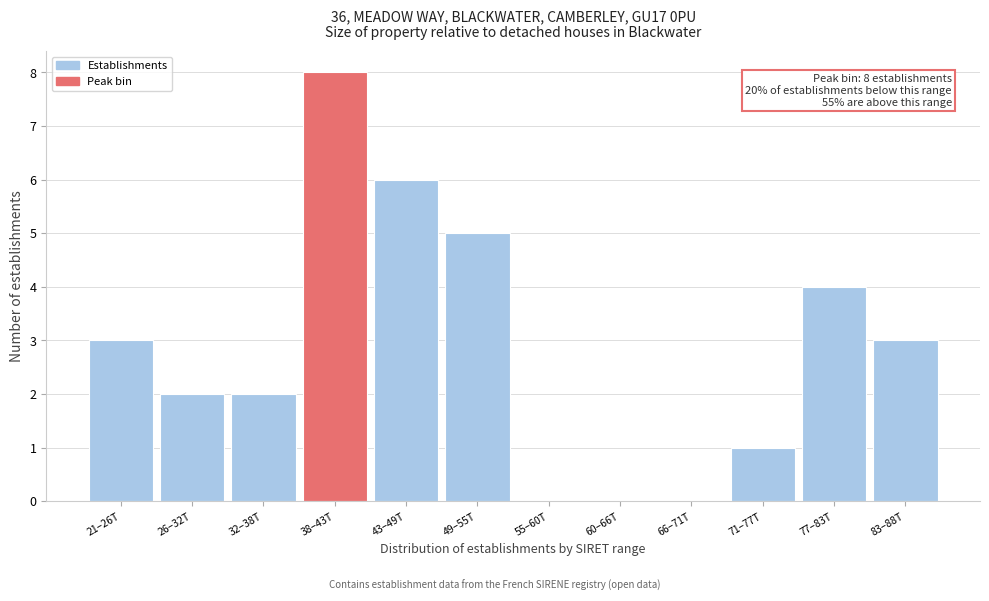

Reading left to right, transcribe all the data shown in this chart.

21–26T=3	26–32T=2	32–38T=2	38–43T=8	43–49T=6	49–55T=5	55–60T=0	60–66T=0	66–71T=0	71–77T=1	77–83T=4	83–88T=3